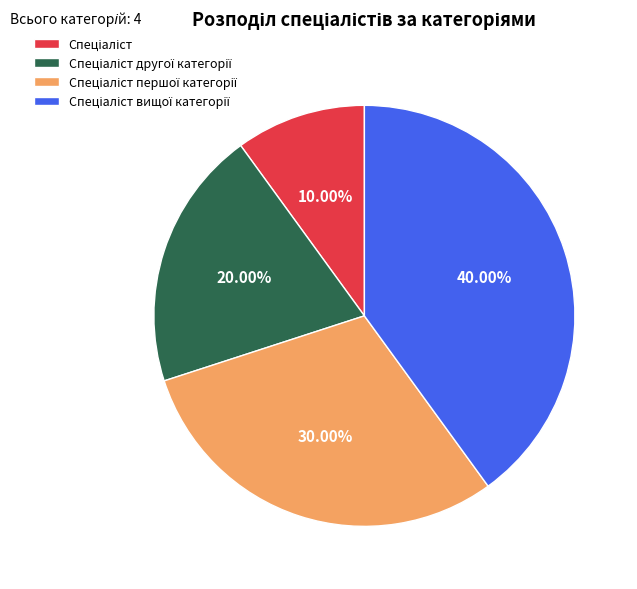

Is there any slice that represents more than half of the pie?

No